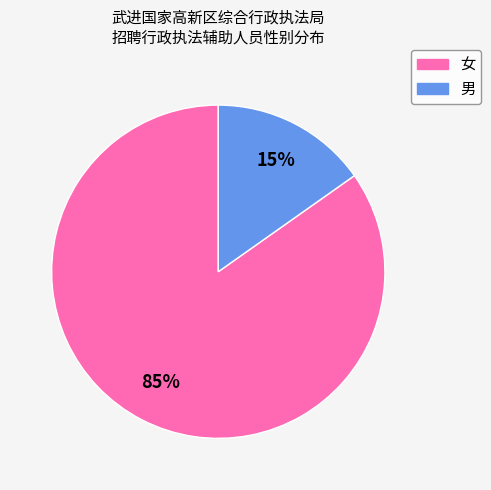

How many segments does this pie chart have?

2